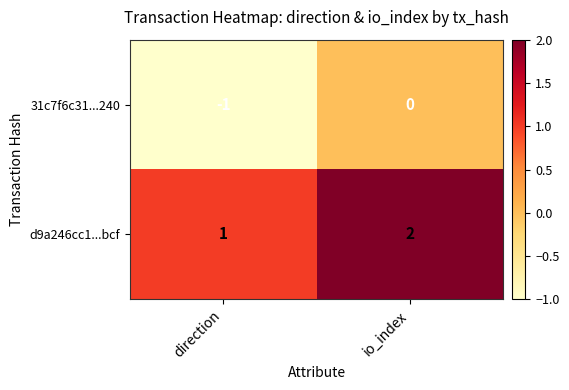

At io_index, list the series in order from smallest to largest.

31c7f6c31...240, d9a246cc1...bcf